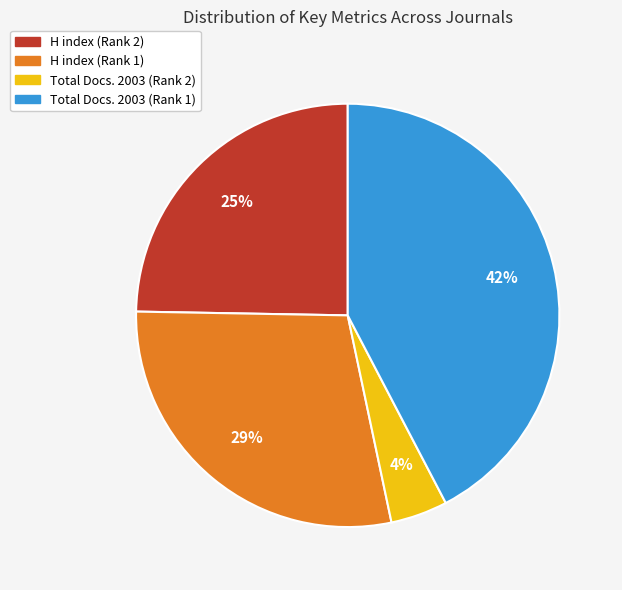

Which has a higher value, Total Docs. 2003 (Rank 1) or Total Docs. 2003 (Rank 2)?

Total Docs. 2003 (Rank 1)